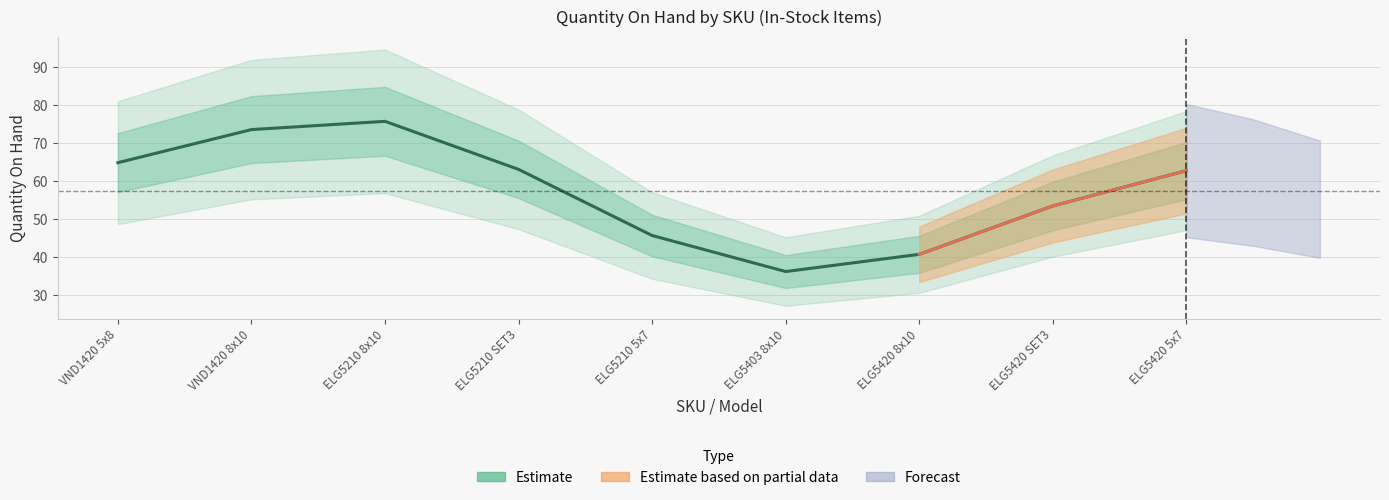

Is it true that the value at ELG5210 SET3 is 26.9?

False